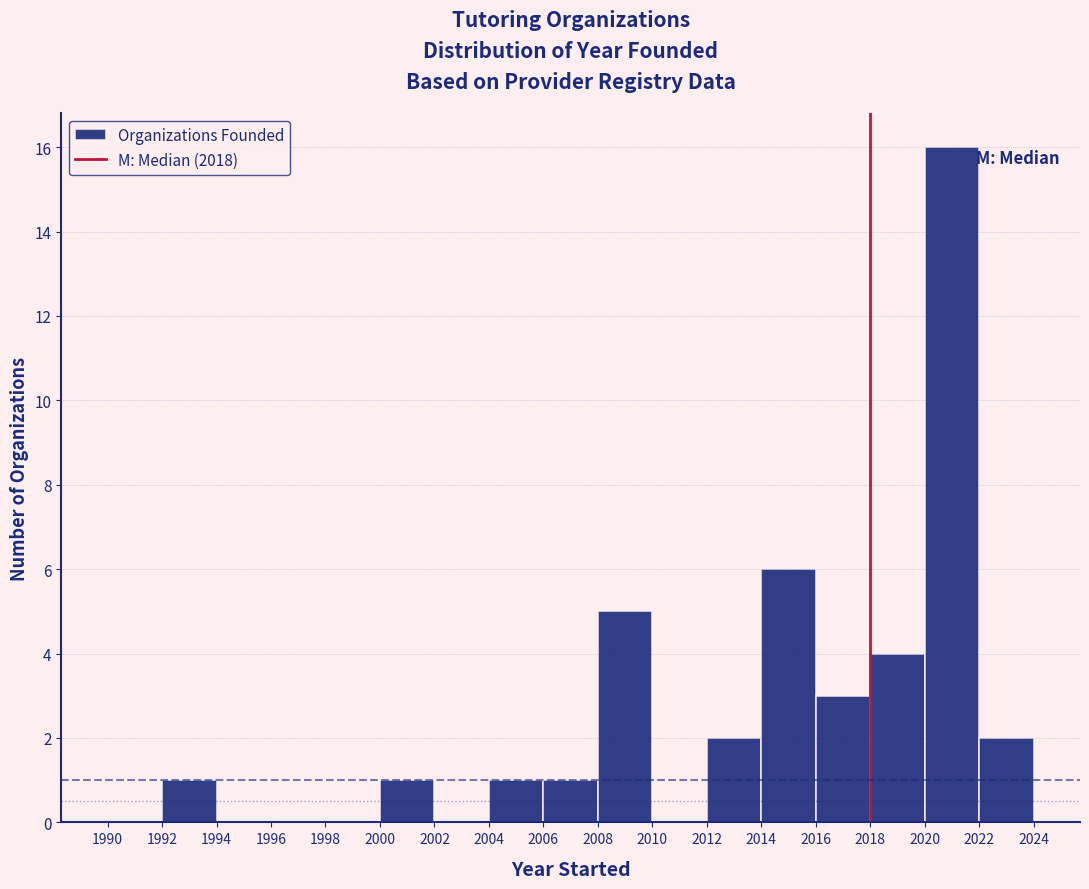

Reading left to right, transcribe this chart: for each bar, give the range it covers on the x-axis and its height. The values are not printed on the chart, so give them approximately, as read against the axis.

1990 to 1992: 0
1992 to 1994: 1
1994 to 1996: 0
1996 to 1998: 0
1998 to 2000: 0
2000 to 2002: 1
2002 to 2004: 0
2004 to 2006: 1
2006 to 2008: 1
2008 to 2010: 5
2010 to 2012: 0
2012 to 2014: 2
2014 to 2016: 6
2016 to 2018: 3
2018 to 2020: 4
2020 to 2022: 16
2022 to 2024: 2